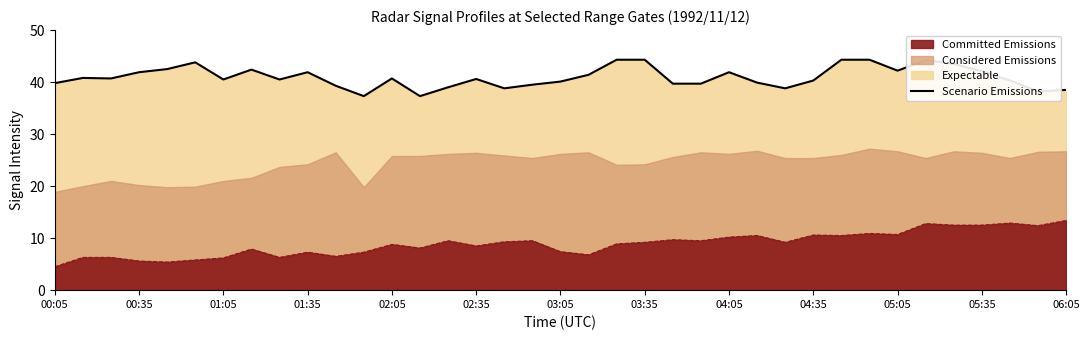

Rank the categories by value from highest to lowest.

20, 21, 28, 29, 31, 02:35, 32, 02:05, 03:35, 30, 33, 01:35, 04:35, 24, 19, 00:35, 01:05, 06:05, 15, 03:05, 04:05, 27, 34, 18, 25, 00:05, 22, 23, 17, 05:05, 14, 16, 26, 36, 35, 05:35, 13